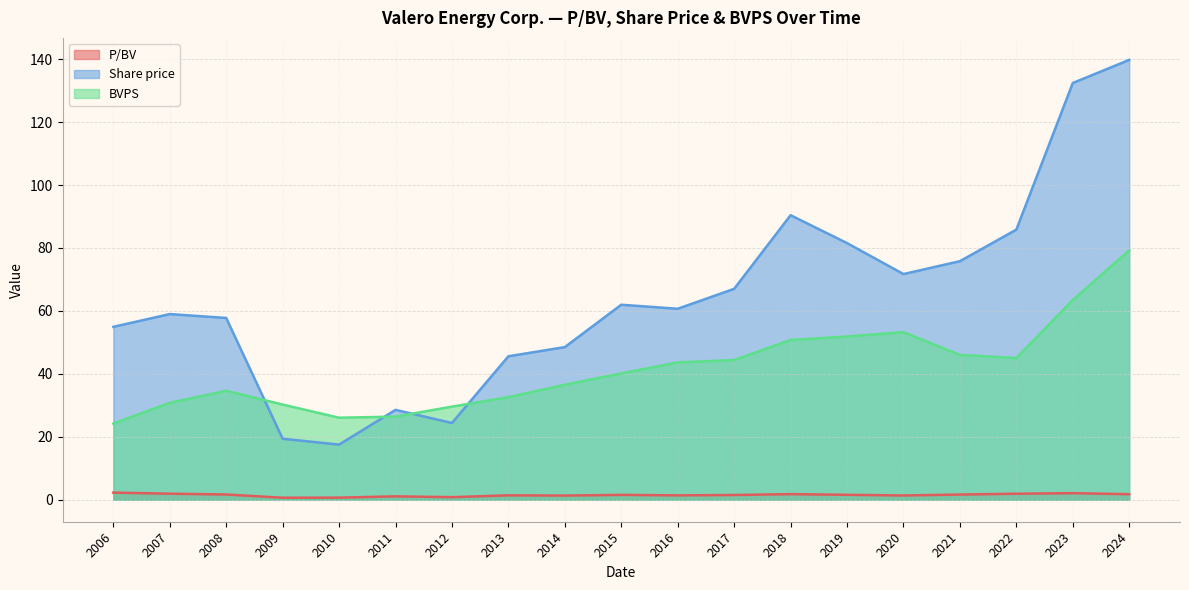

What is the highest value of the BVPS series?

79.2